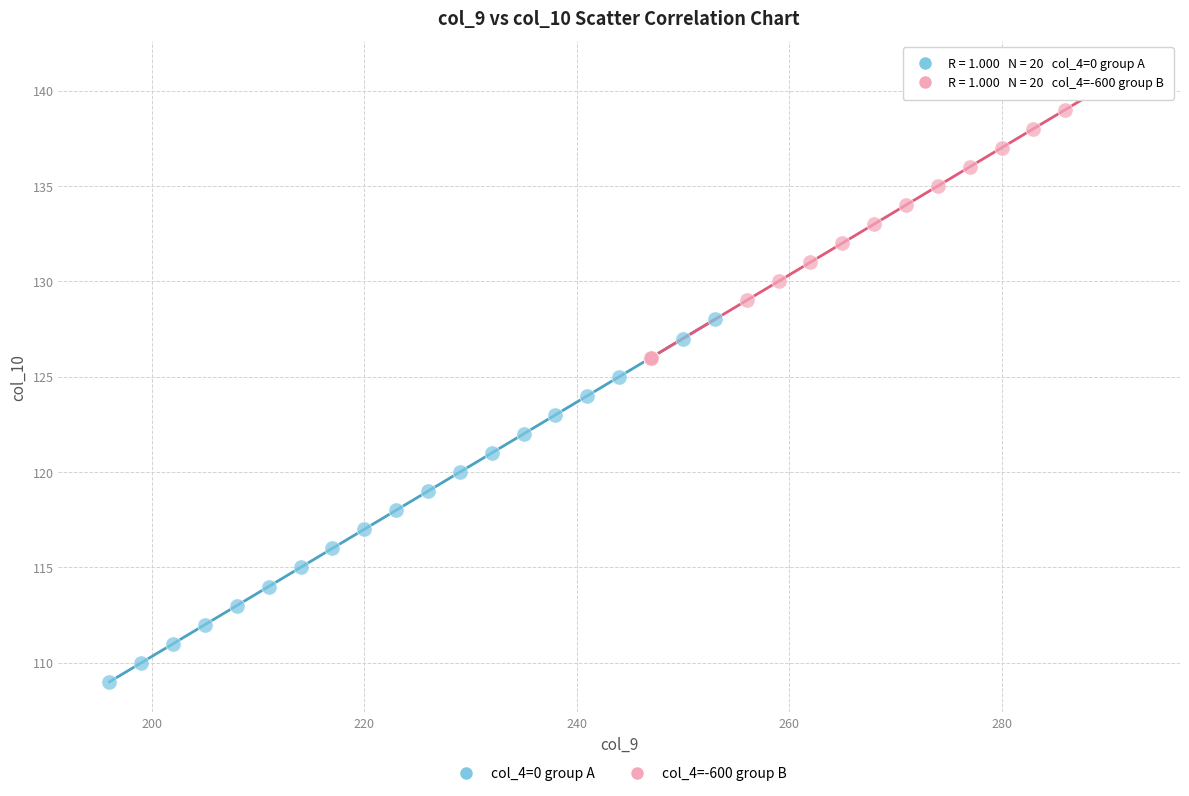

Which series contains the highest Y value?

col_4=-600 group B